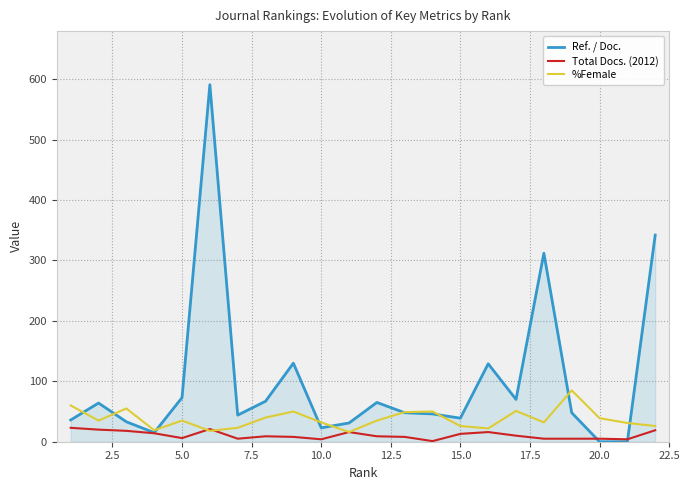

How many values in the Total Docs. (2012) series are below 9?

10